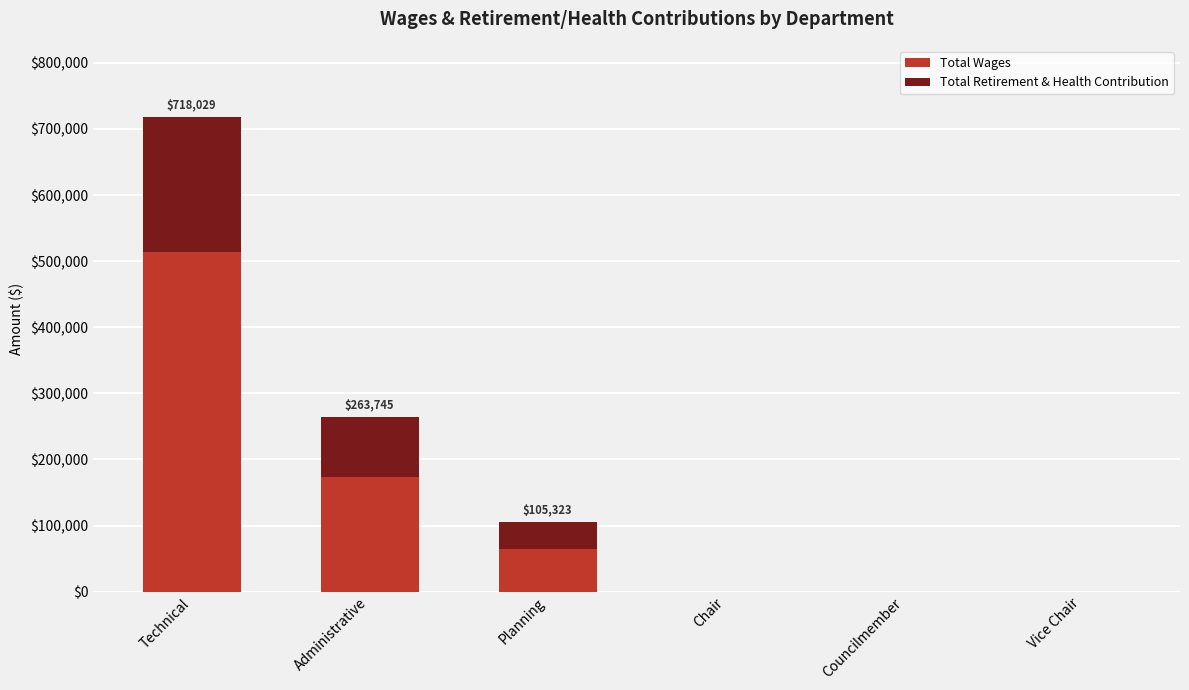

At which label is Total Wages closest to 256556?

Administrative